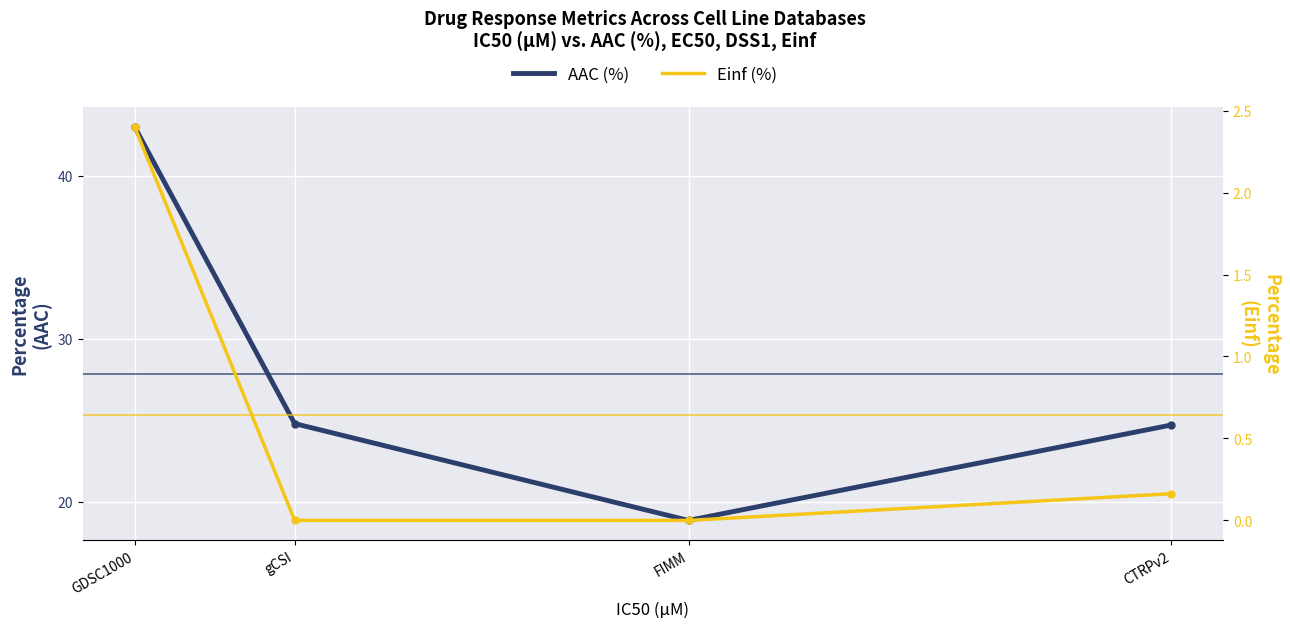

Rank the categories by AAC (%) value from highest to lowest.

GDSC1000, gCSI, CTRPv2, FIMM